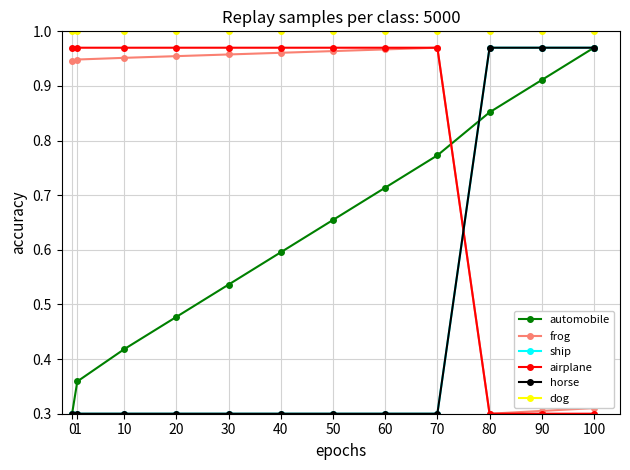

Is this an area chart (filled region under the line)?

No